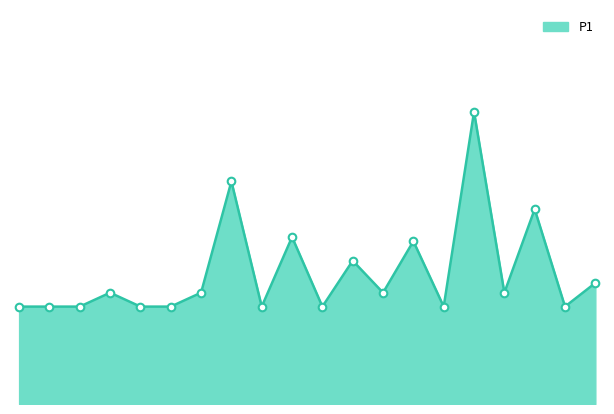

Is this an area chart (filled region under the line)?

Yes